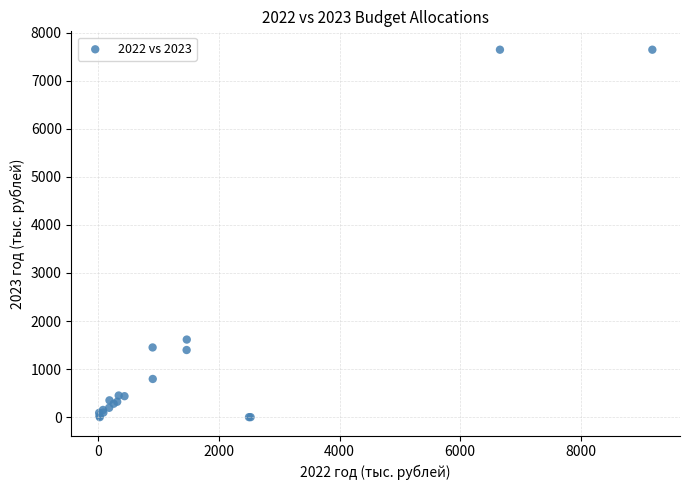

What Y value in the scatter plot is closest to 3822?

1614.2